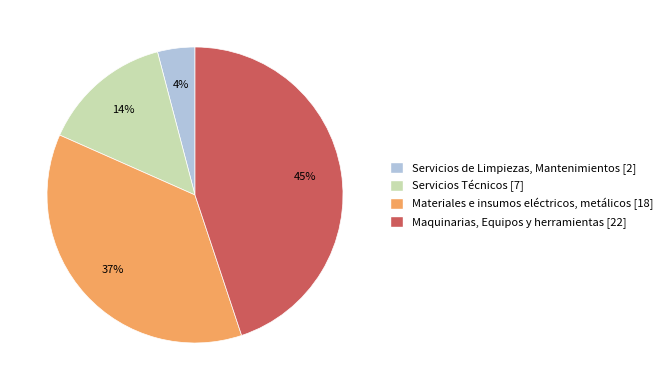

Which category has the biggest portion of the pie?

Maquinarias, Equipos y herramientas